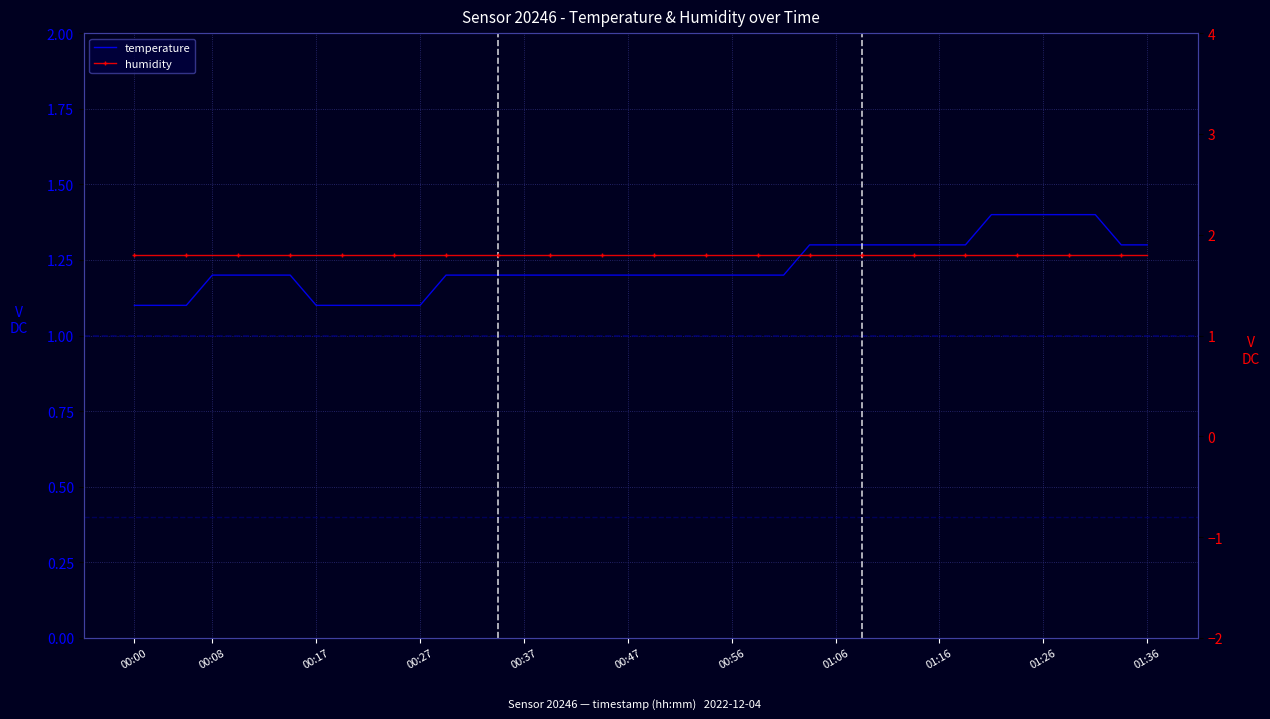

Which series has the largest total across all categories?

humidity